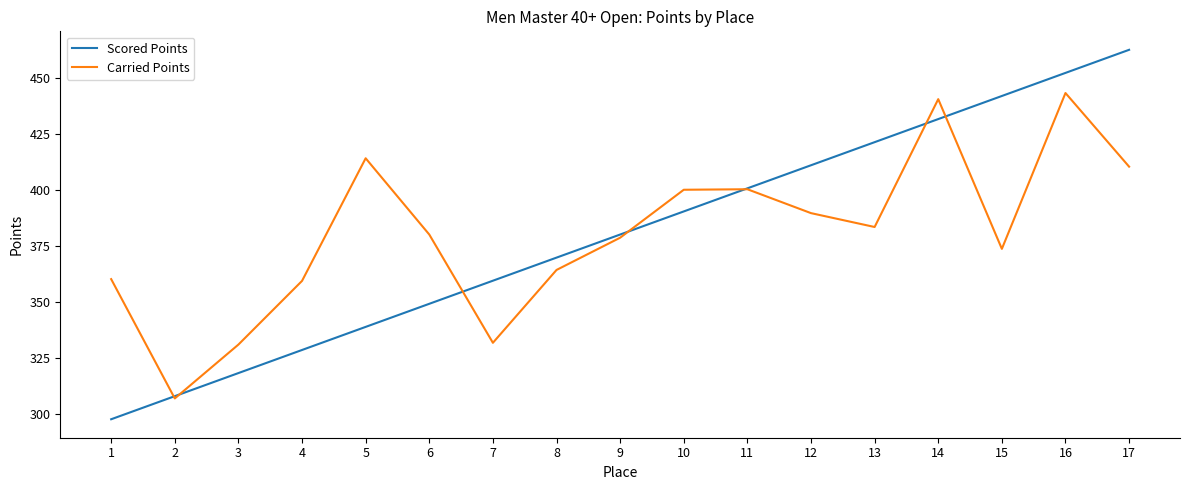

What is the total value across all series at 6?

729.4